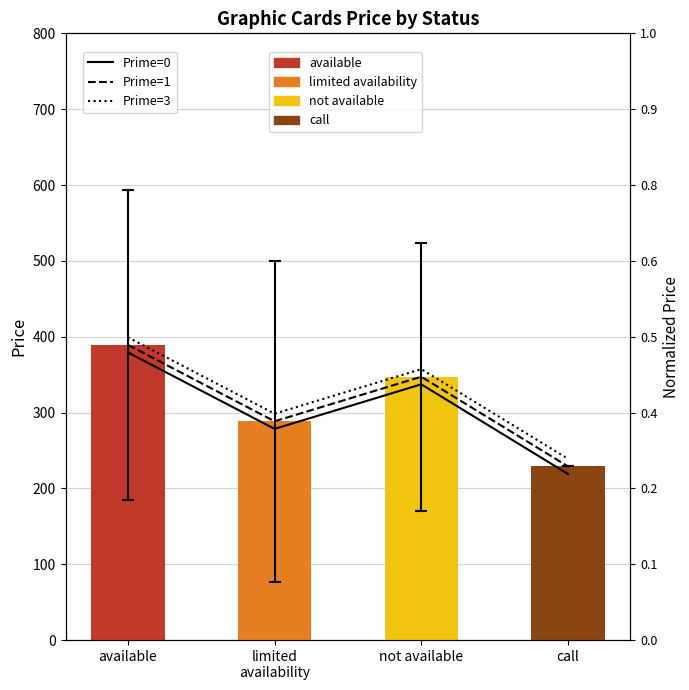

What is the spread (max minus min) of values at available?

20.0